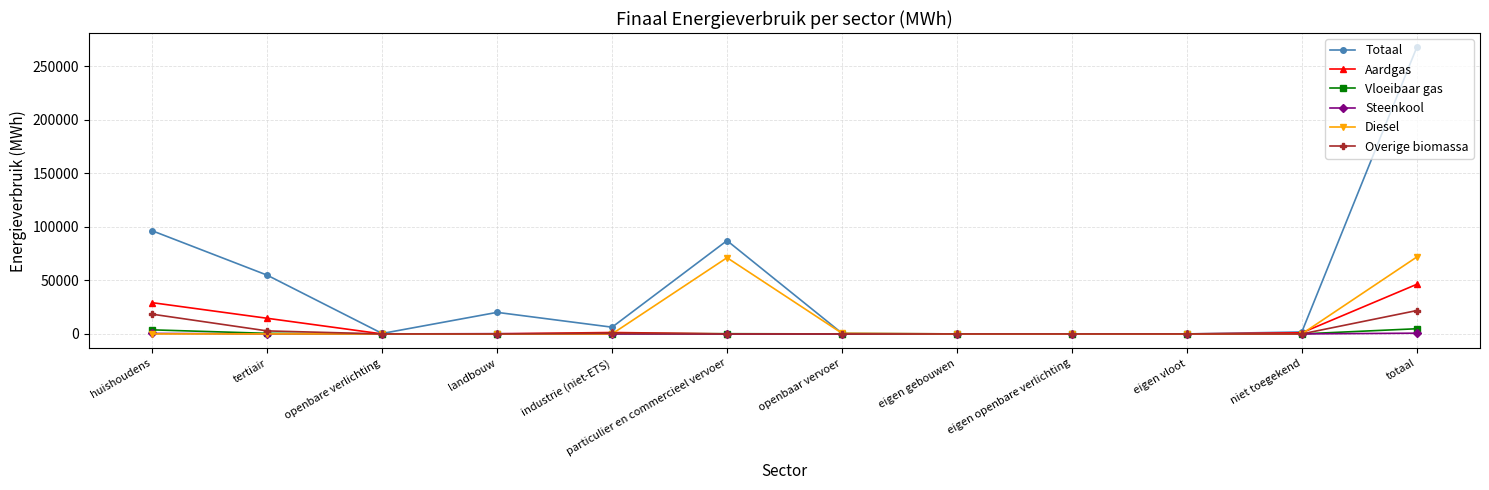

The value of Totaal at particulier en commercieel vervoer is 87206.9. True or false?

True